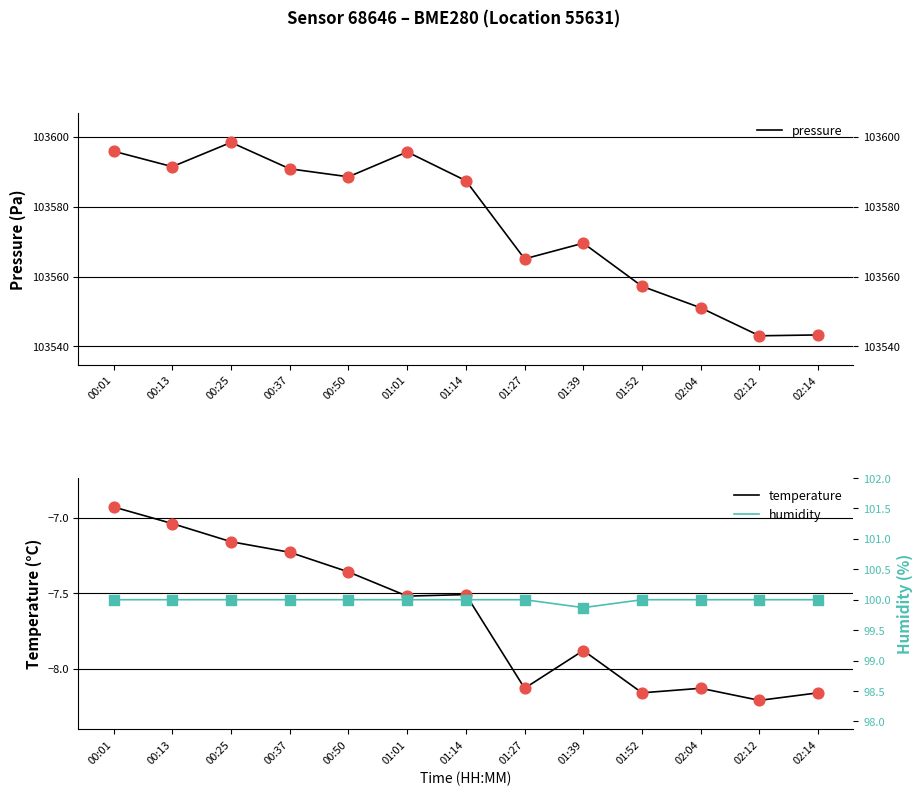

At which category is the sum across all series the highest?

00:25